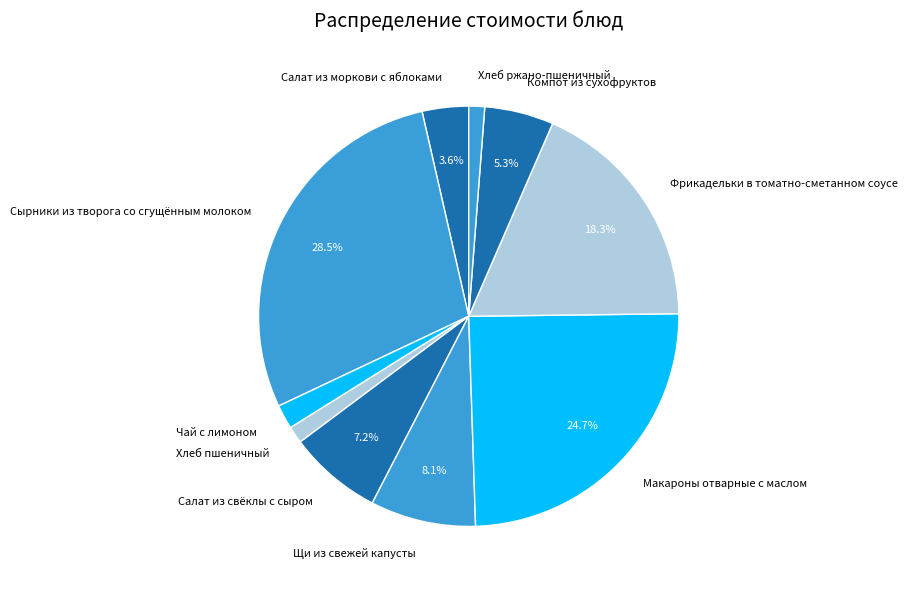

Do Сырники из творога со сгущённым молоком and Компот из сухофруктов together represent more than half of the pie?

No